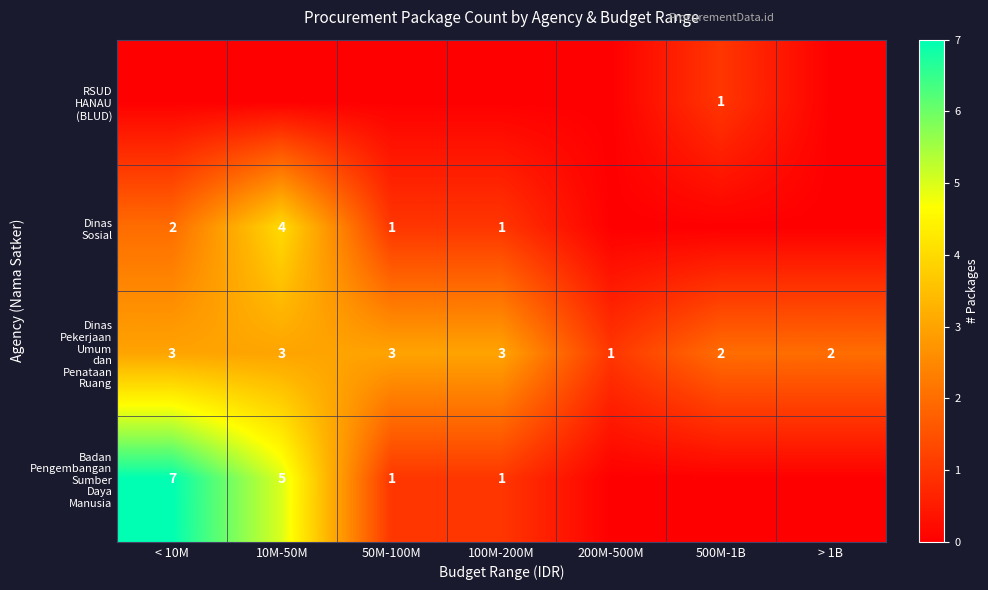

Is it true that RSUD HANAU (BLUD) equals 0 at > 1B?

True